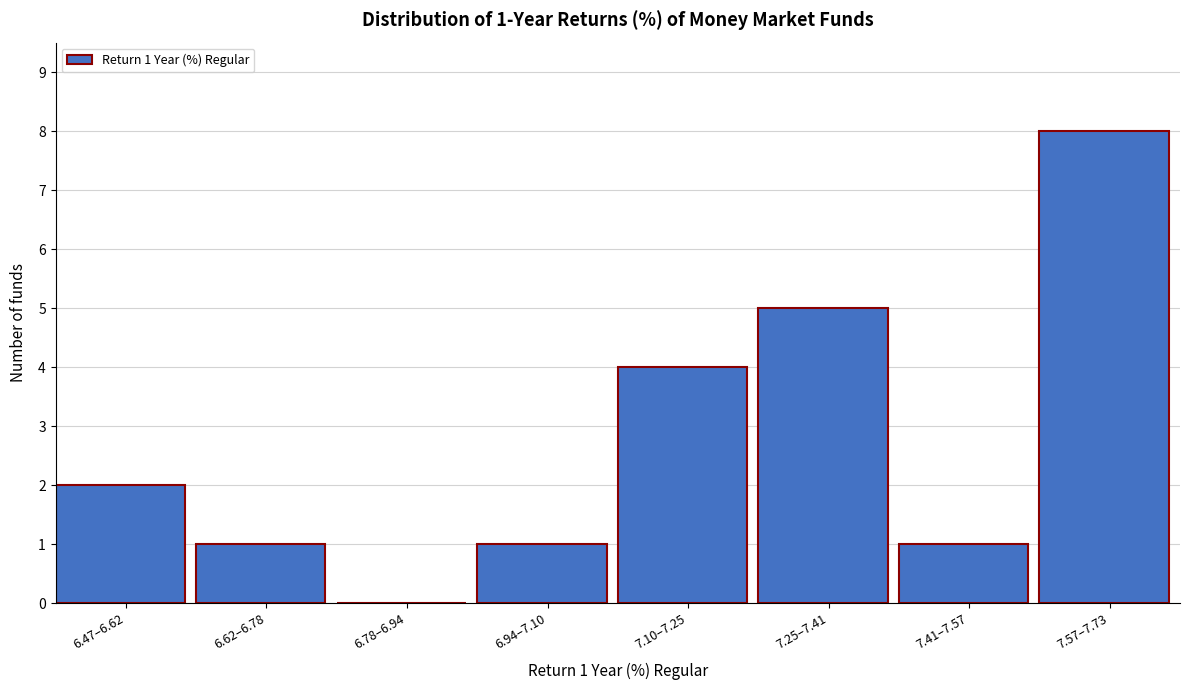

Reading left to right, transcribe all the data shown in this chart.

6.47–6.62=2	6.62–6.78=1	6.78–6.94=0	6.94–7.10=1	7.10–7.25=4	7.25–7.41=5	7.41–7.57=1	7.57–7.73=8